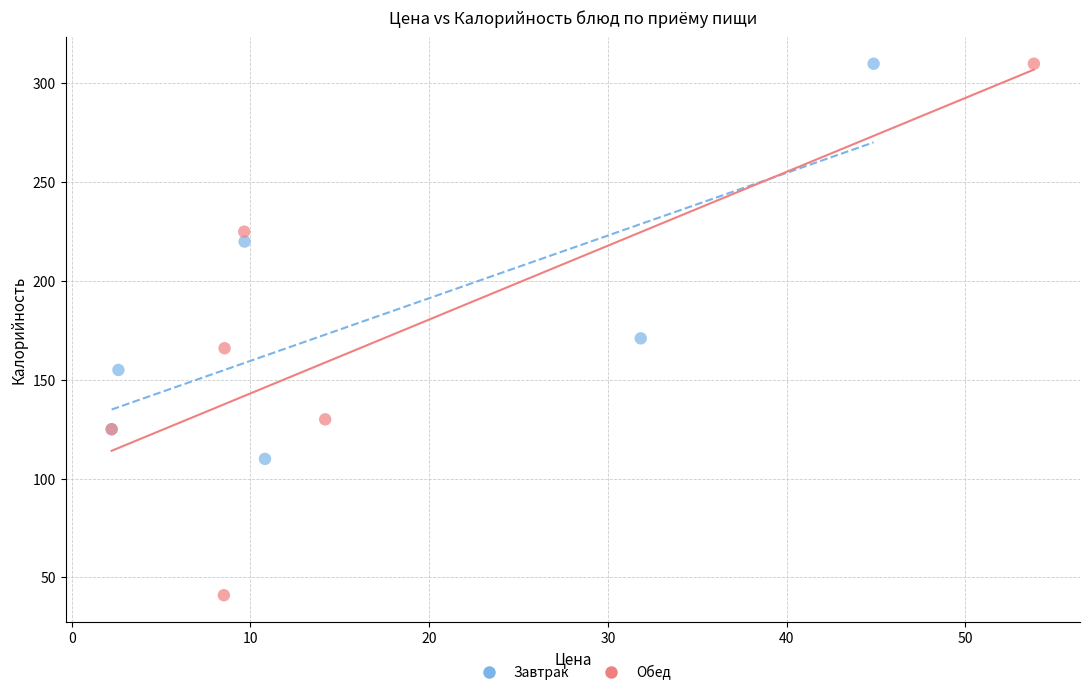

Which series has the widest spread of Y values?

Обед